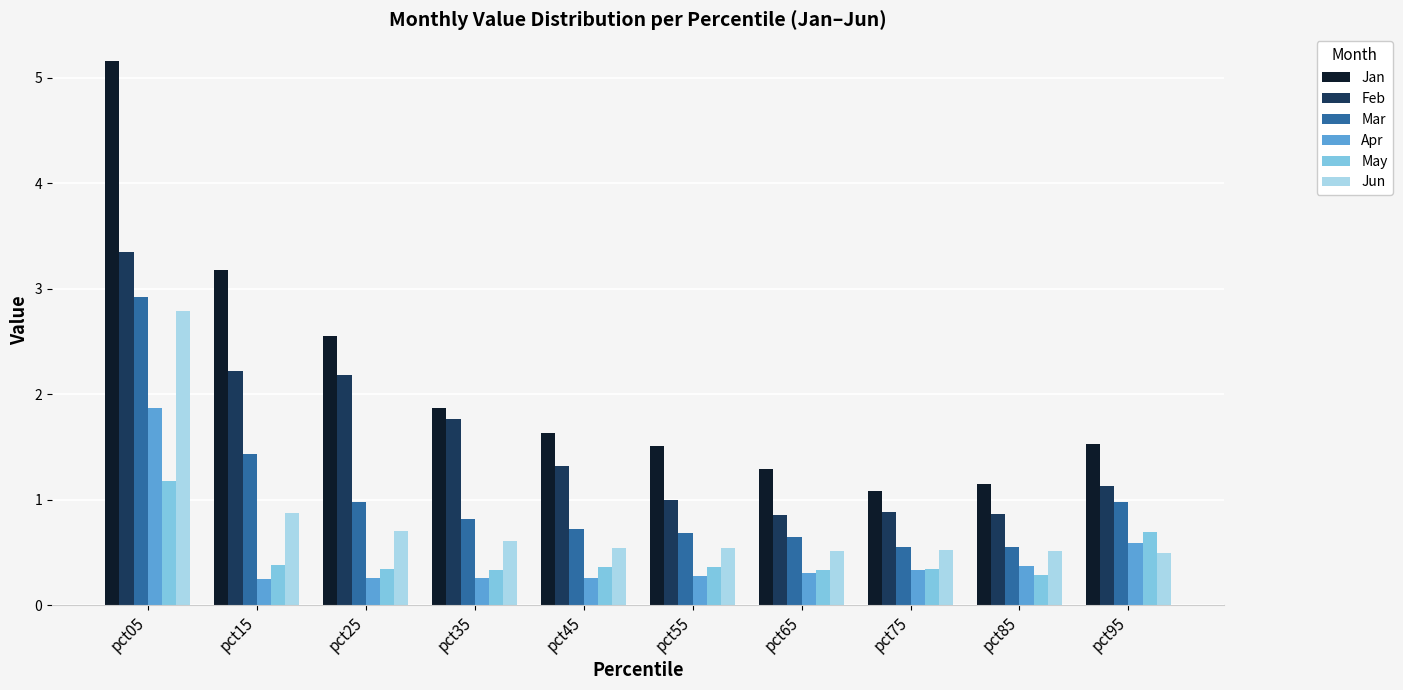

At which category is the sum across all series the highest?

pct05